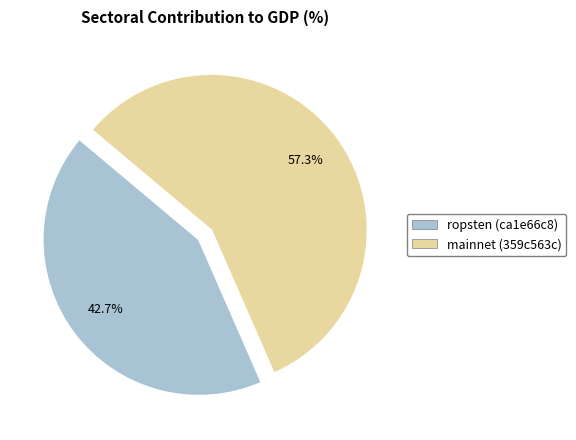

What is the smallest slice in the pie chart?

ropsten (ca1e66c8)